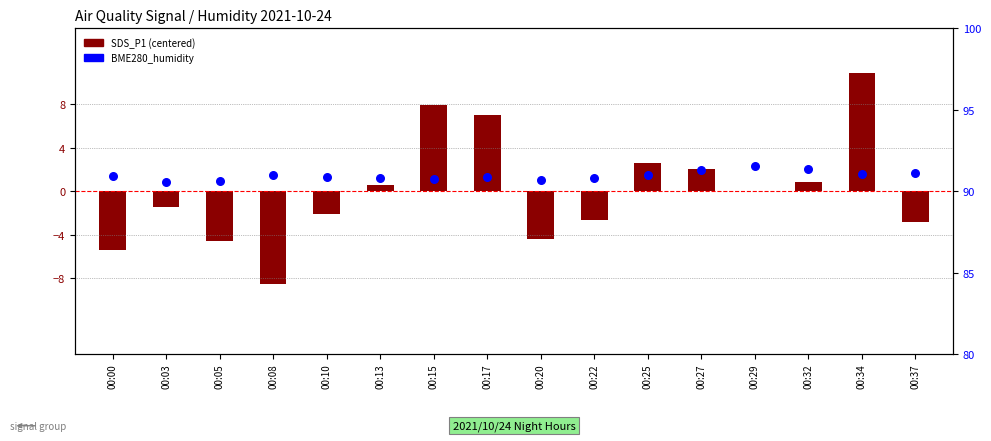

What are all the series names shown in the legend?

SDS_P1 (centered), BME280_humidity